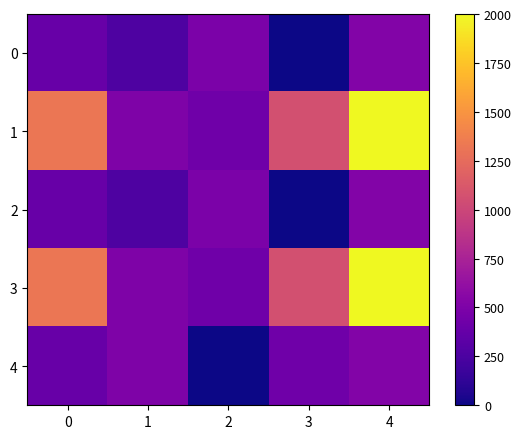

Between 3 and 2, which is larger?

2